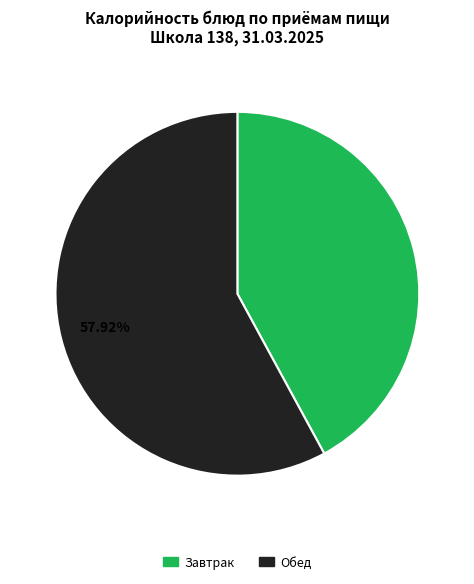

Which has a higher value, Обед or Завтрак?

Обед